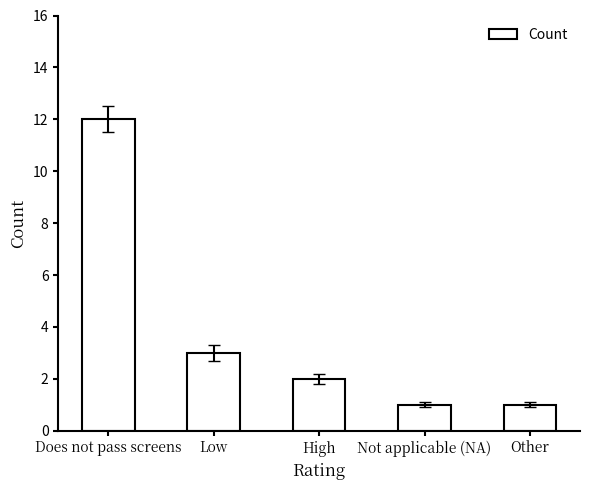

What is the value of the 1st bar from the left?

12